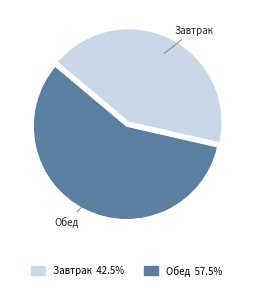

Is the sum of Завтрак and Обед greater than half?

Yes